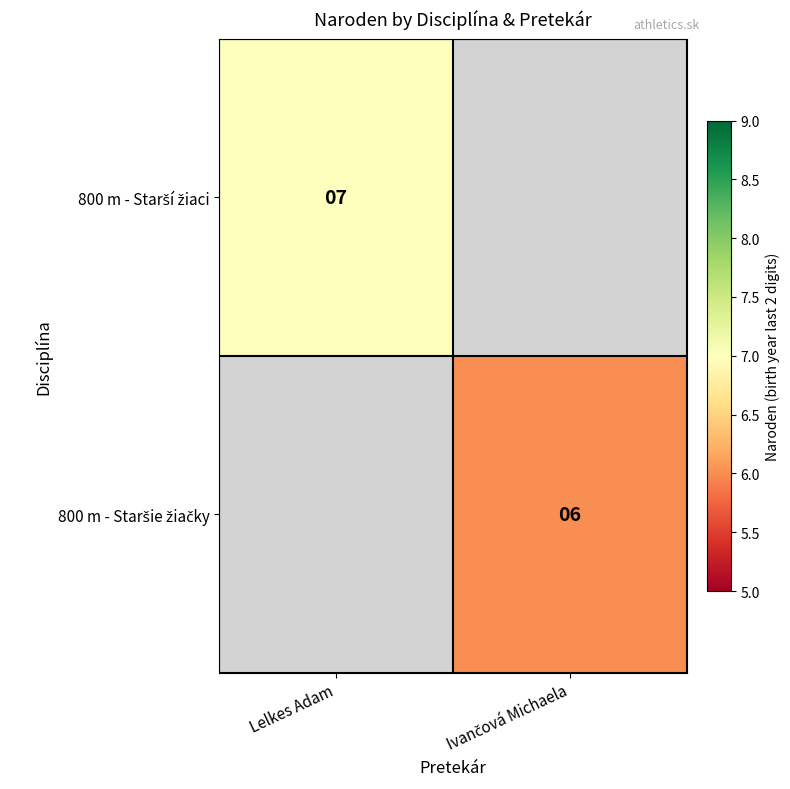

Which has a higher value, Ivančová Michaela or Lelkes Adam?

Lelkes Adam